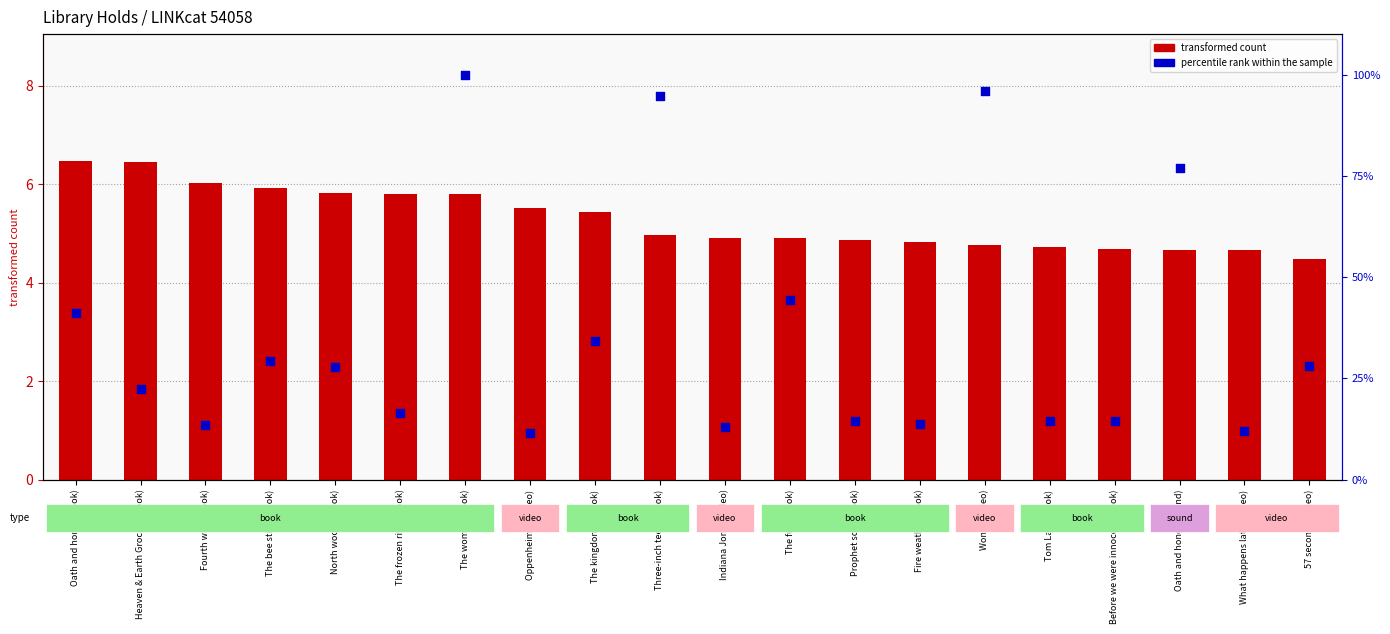

At which category is the sum across all series the highest?

The women (book)